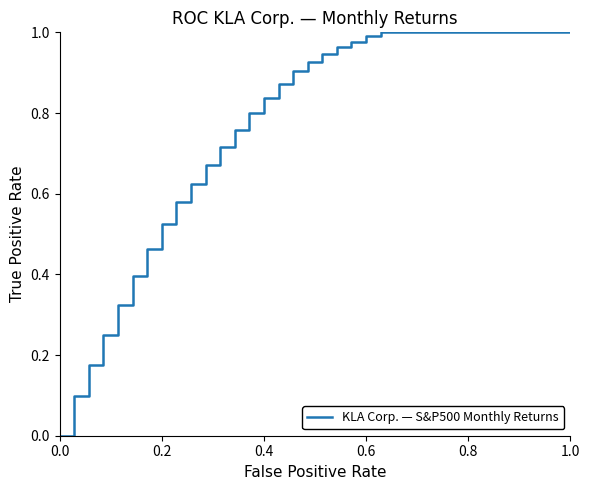

Is this an area chart (filled region under the line)?

No